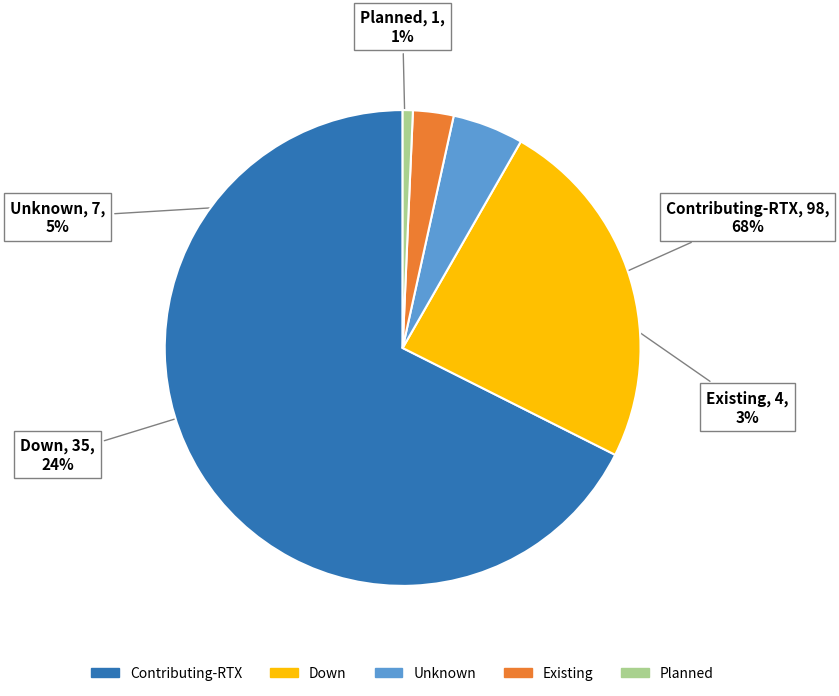

Is Down the majority of the pie?

No